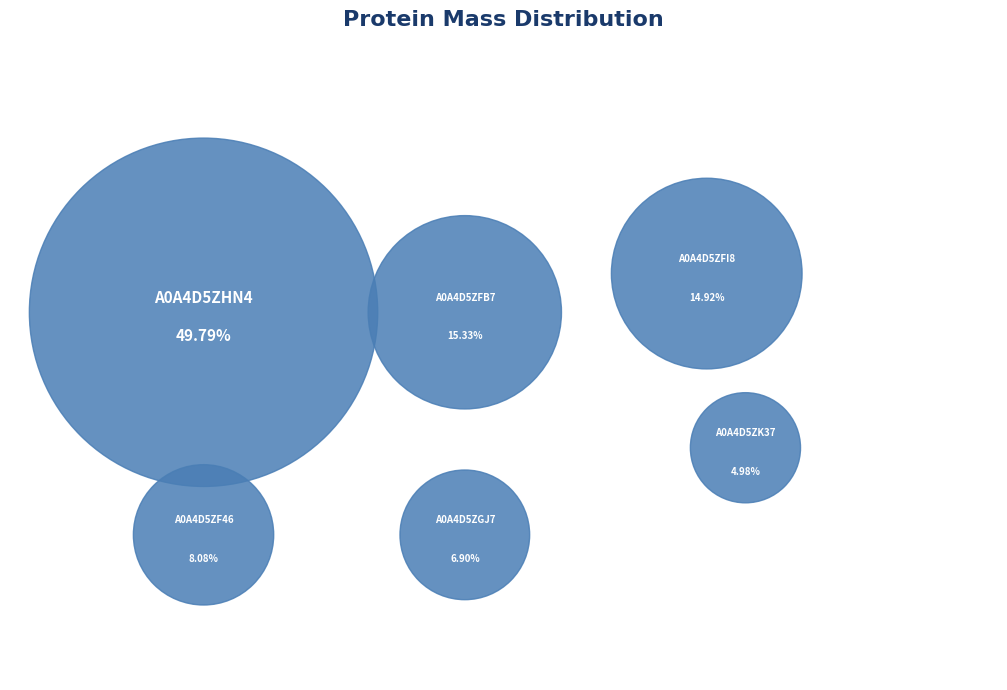

To the nearest percent, what percentage of the pie is A0A4D5ZHN4?

50%